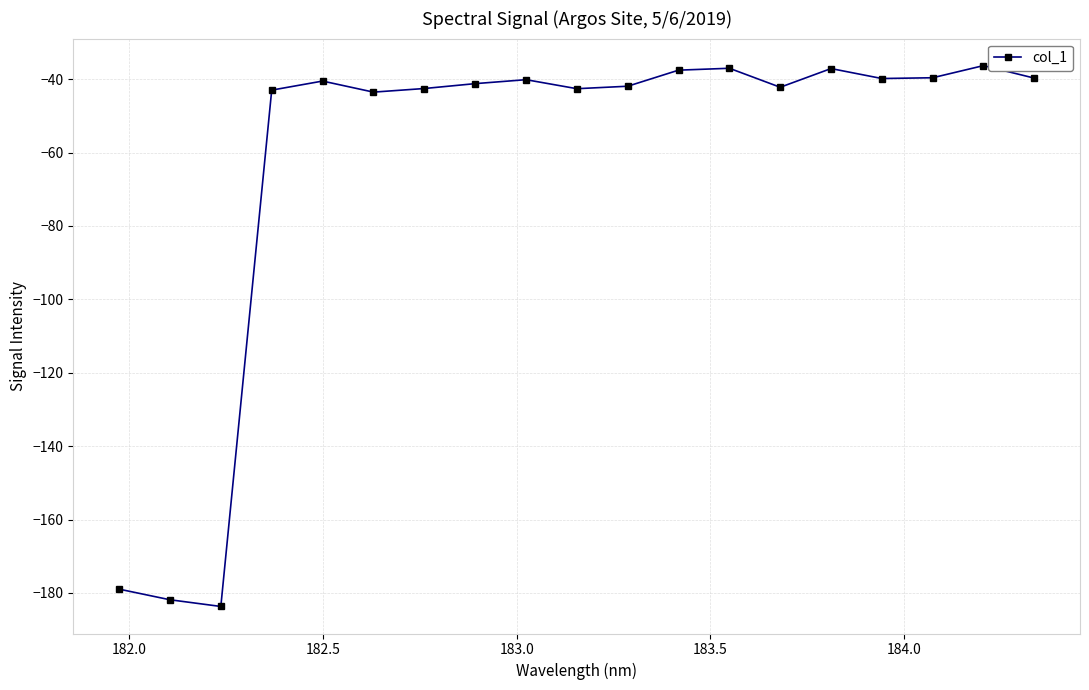

How many distinct data groups are displayed?

1